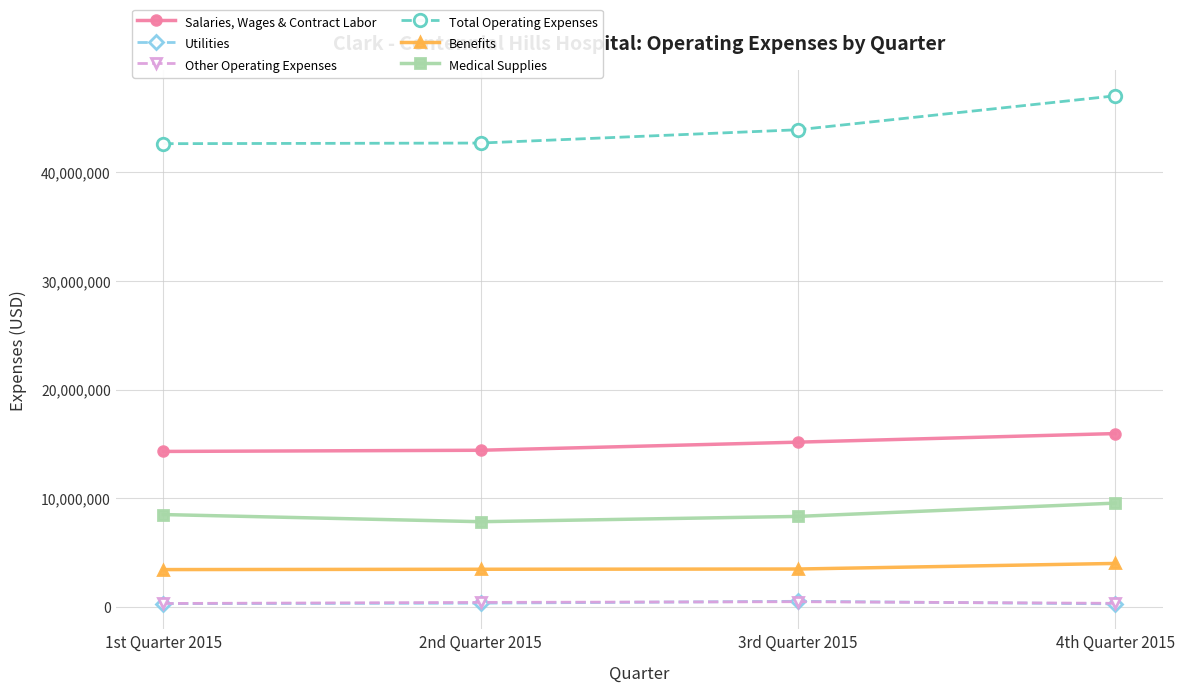

What is the spread (max minus min) of values at 4th Quarter 2015?

46774012